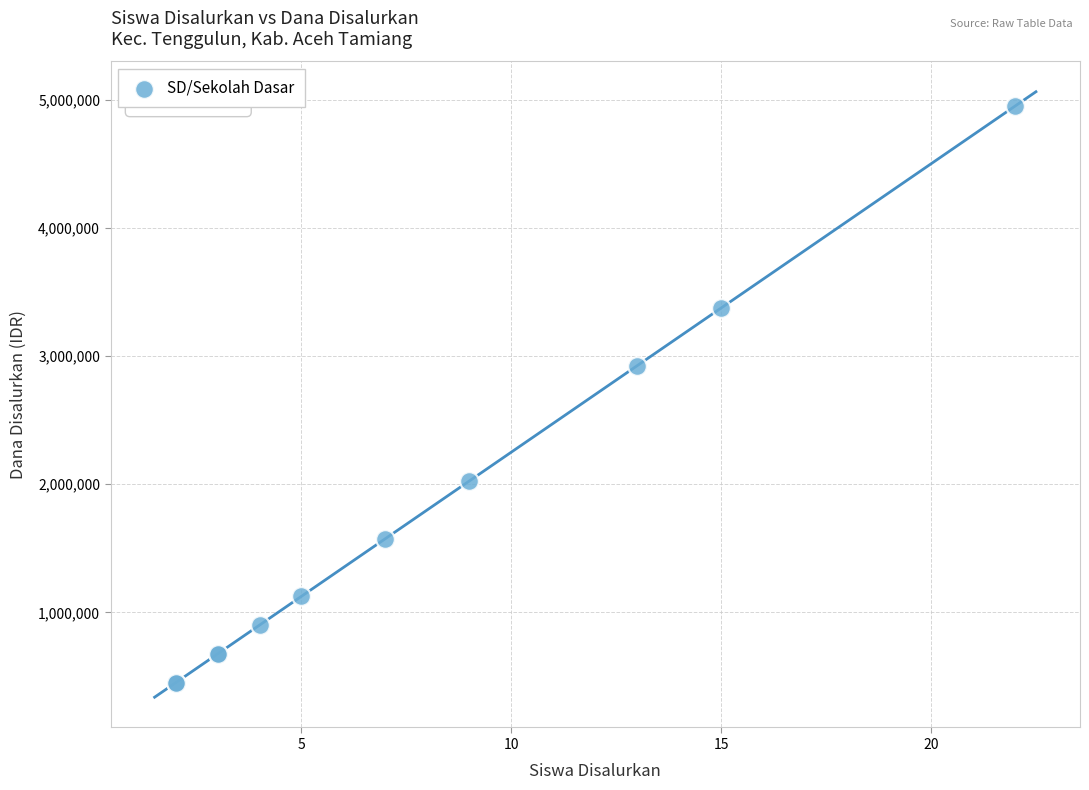

What Y value in the scatter plot is closest to 2700000?

2925000